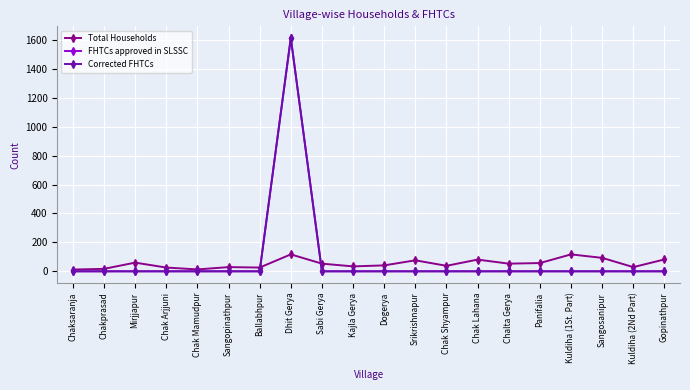

Does the chart have visible grid lines?

Yes